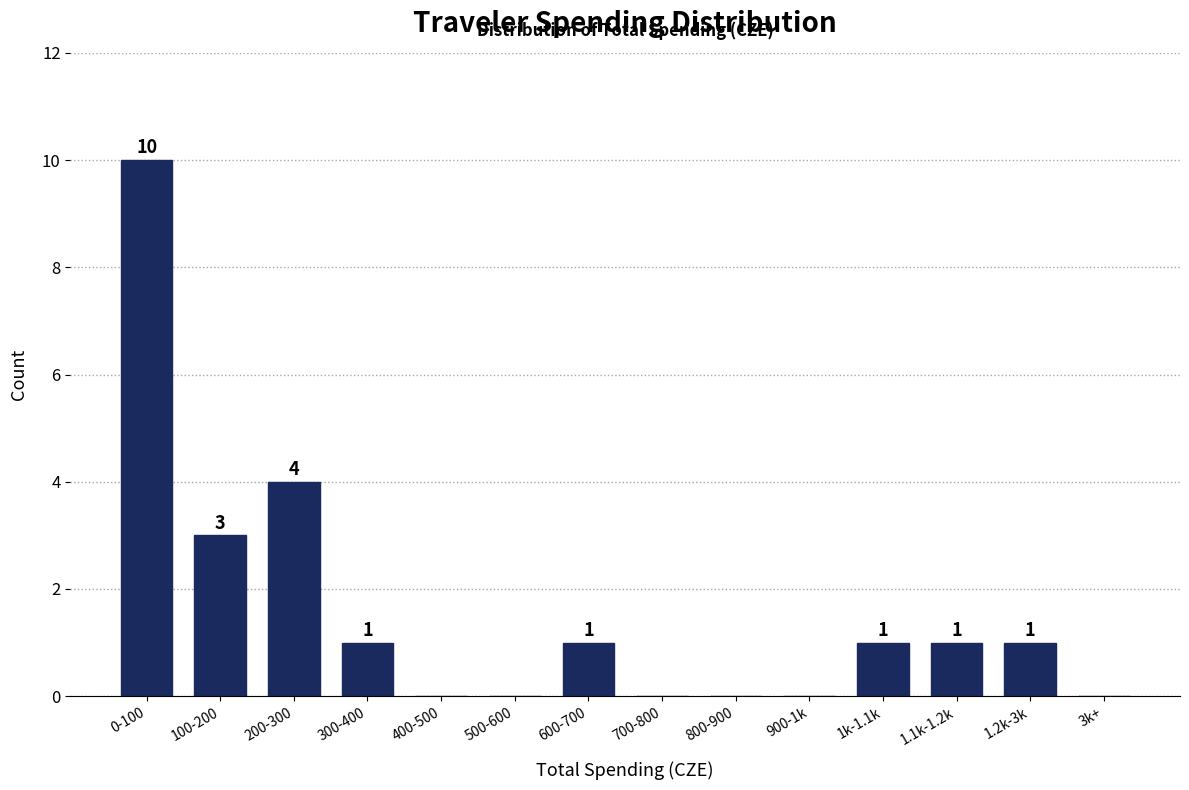

Reading right to left, what are all the values shown in this chart?

3k+=0	1.2k-3k=1	1.1k-1.2k=1	1k-1.1k=1	900-1k=0	800-900=0	700-800=0	600-700=1	500-600=0	400-500=0	300-400=1	200-300=4	100-200=3	0-100=10